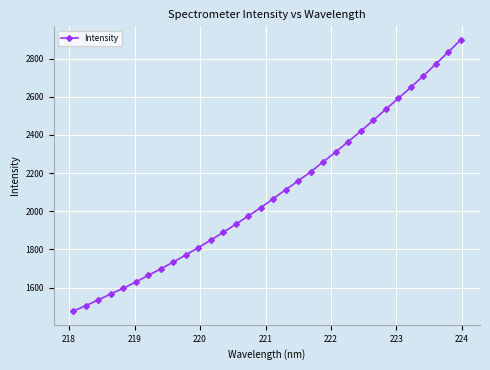

What is the average value?

2094.0